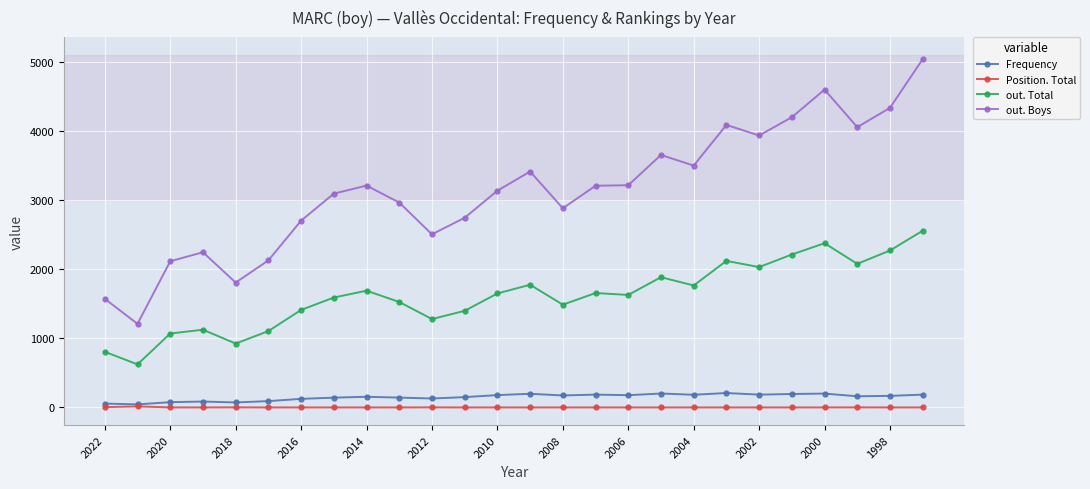

True or false: Position. Total and out. Total cross at least once.

False